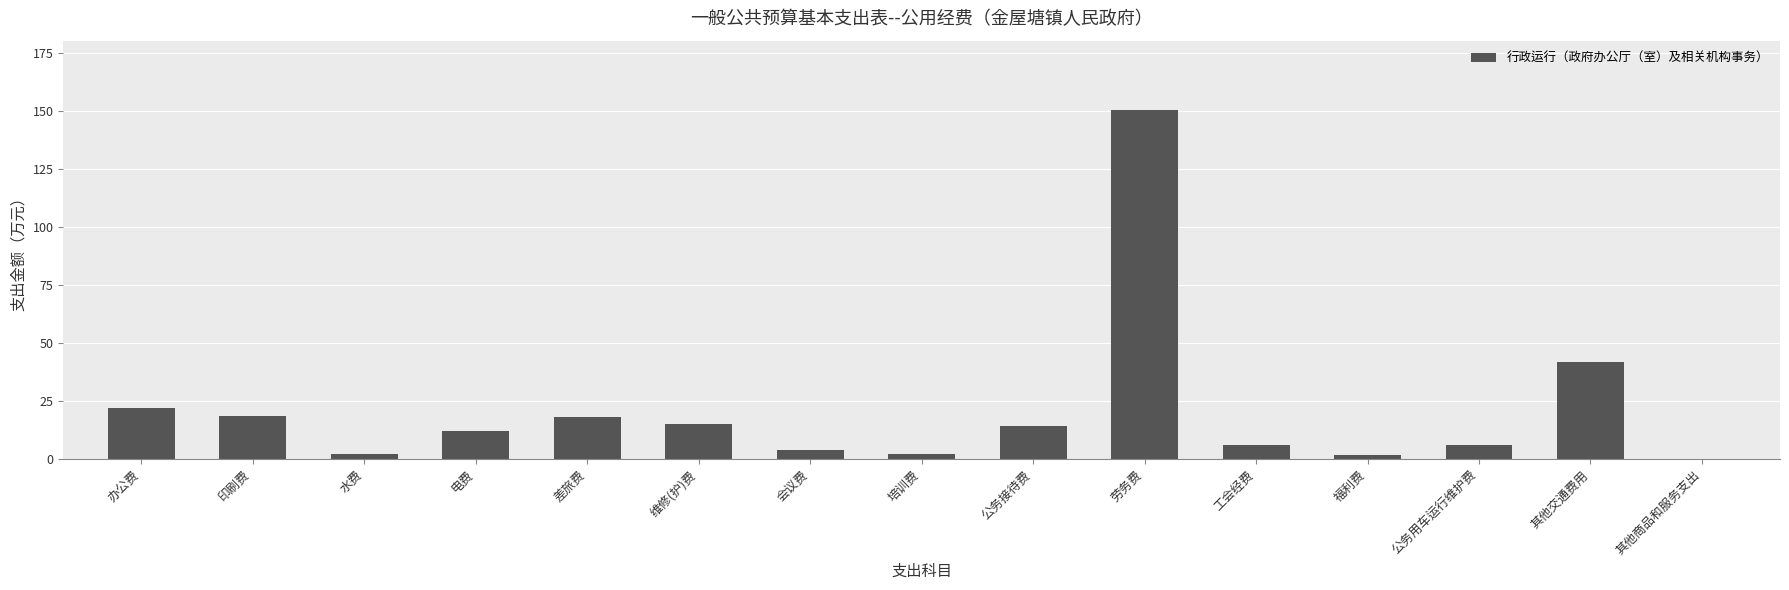

What is the change in value from 办公费 to 公务用车运行维护费?

-16.0